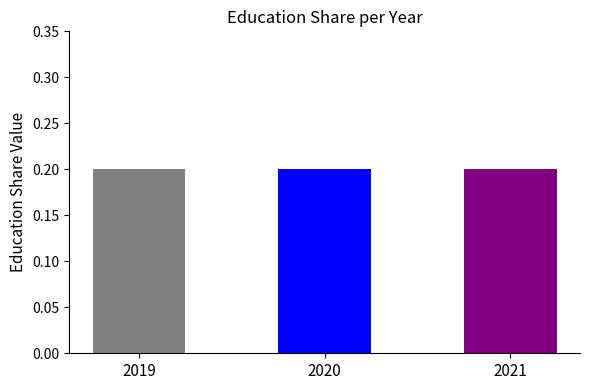

What is the value of the 2nd bar from the left?

0.2